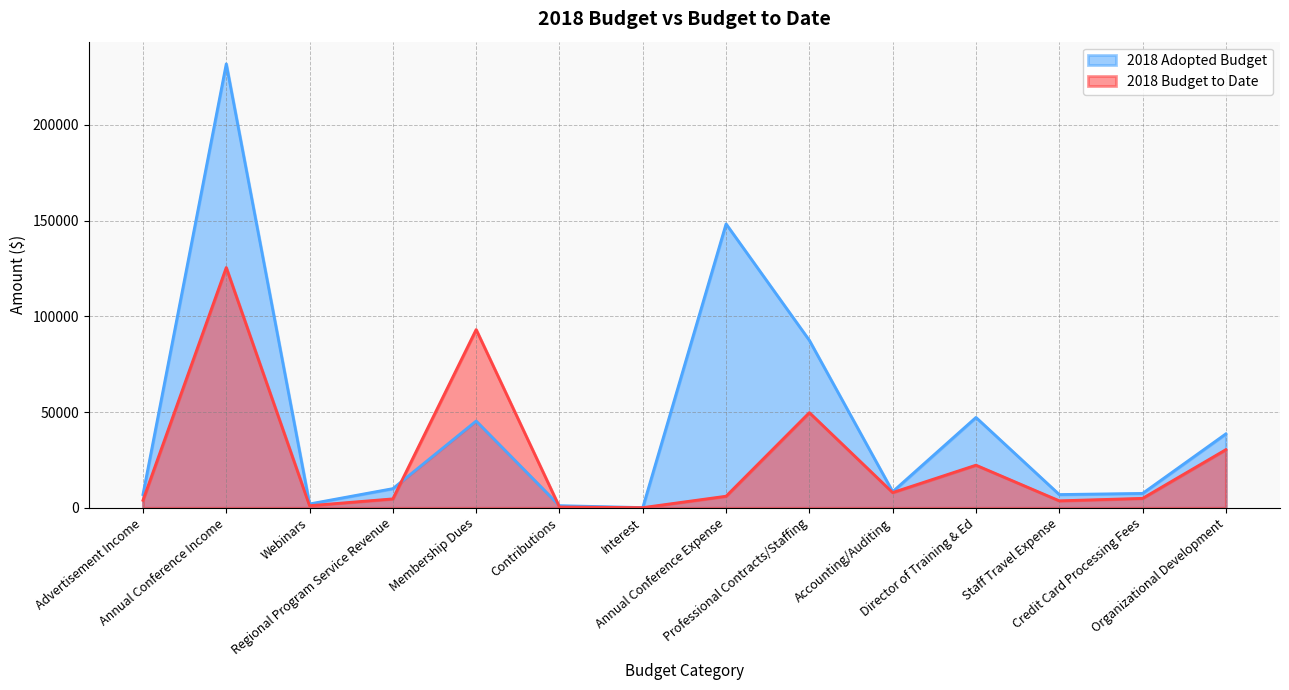

How many data points in 2018 Adopted Budget are above 10000?

6